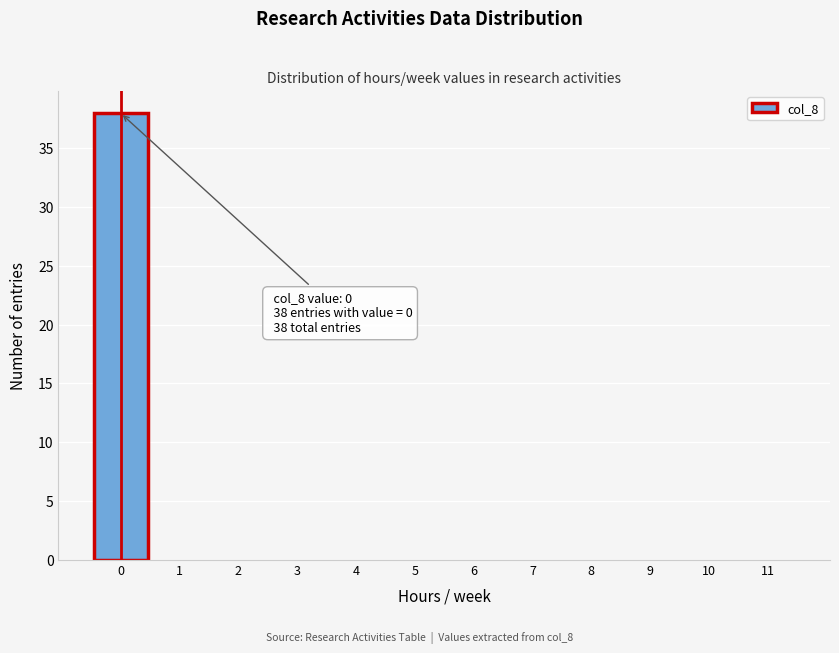

Reading left to right, what are all the values shown in this chart?

0=38	1=0	2=0	3=0	4=0	5=0	6=0	7=0	8=0	9=0	10=0	11=0